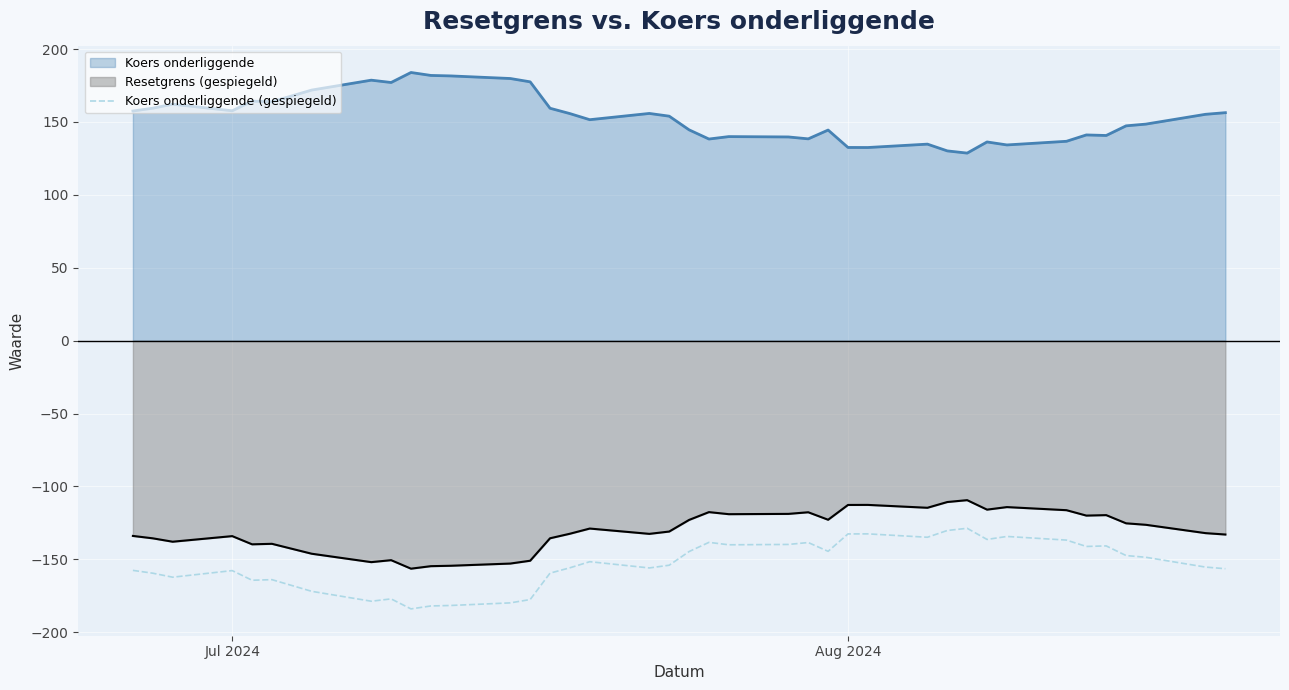

What is the difference between the maximum and minimum values in the Koers onderliggende (gespiegeld) series?

55.3